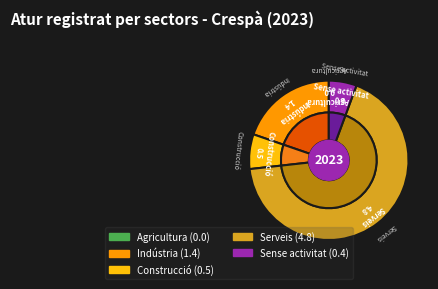

What is the largest slice in the pie chart?

Serveis